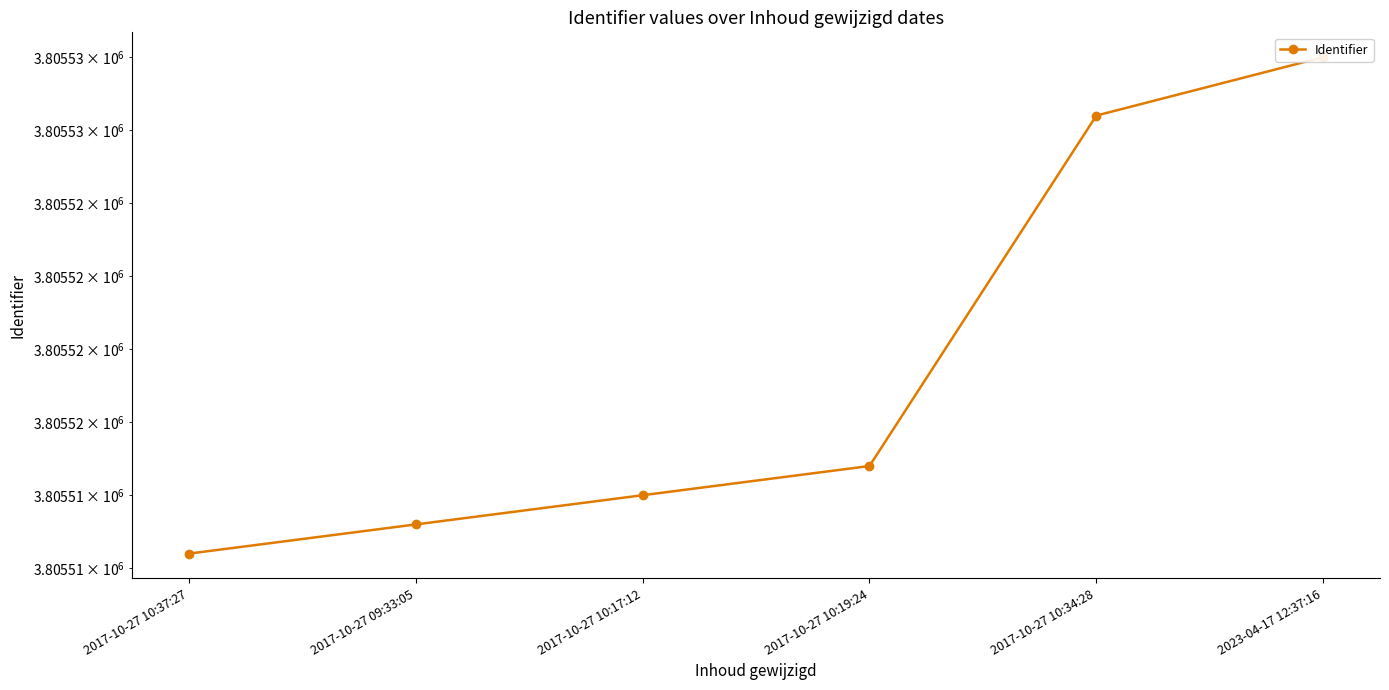

Reading left to right, what are all the values shown in this chart?

2017-10-27 10:37:27=3805513	2017-10-27 09:33:05=3805514	2017-10-27 10:17:12=3805515	2017-10-27 10:19:24=3805516	2017-10-27 10:34:28=3805528	2023-04-17 12:37:16=3805530